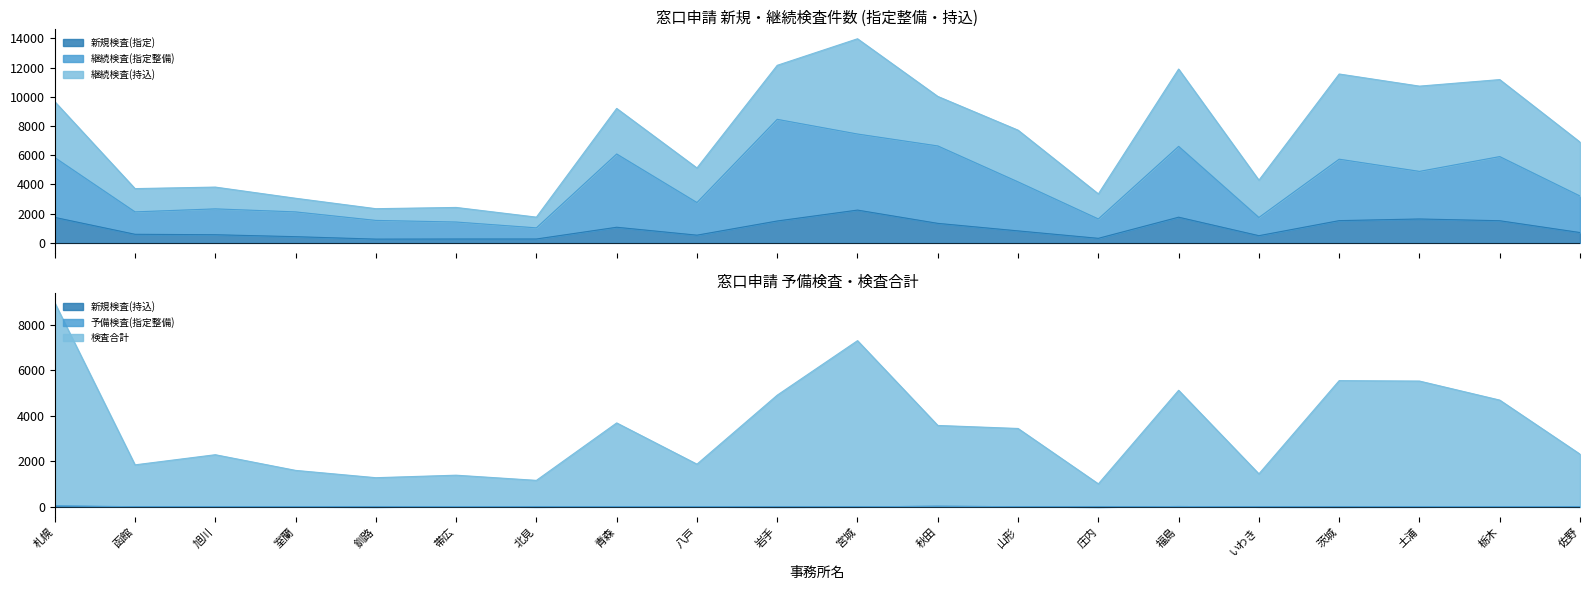

What is the greatest value displayed?

8955